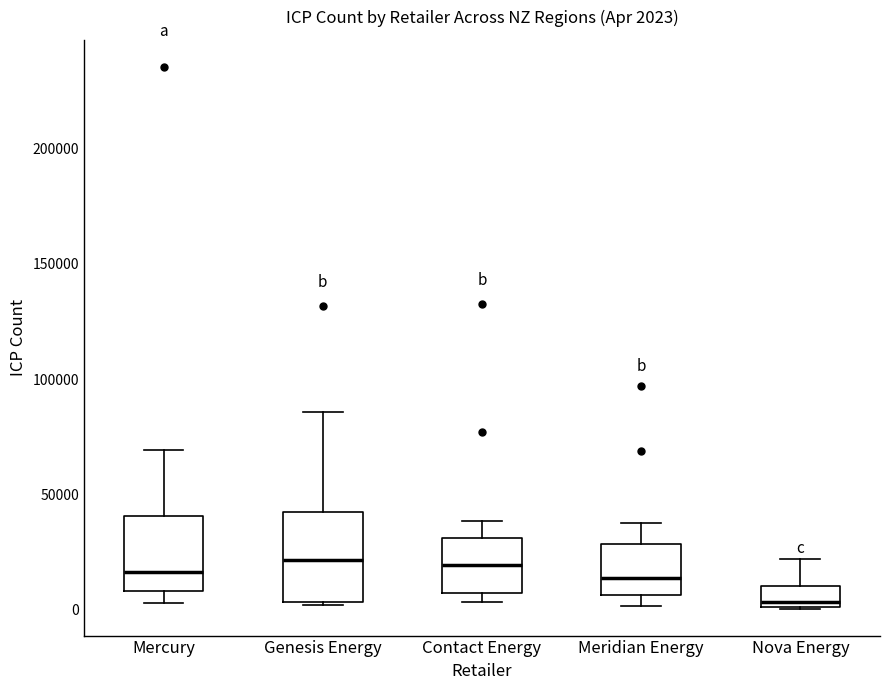

Which box is the tallest, from its lower edge to its upper edge?

Genesis Energy